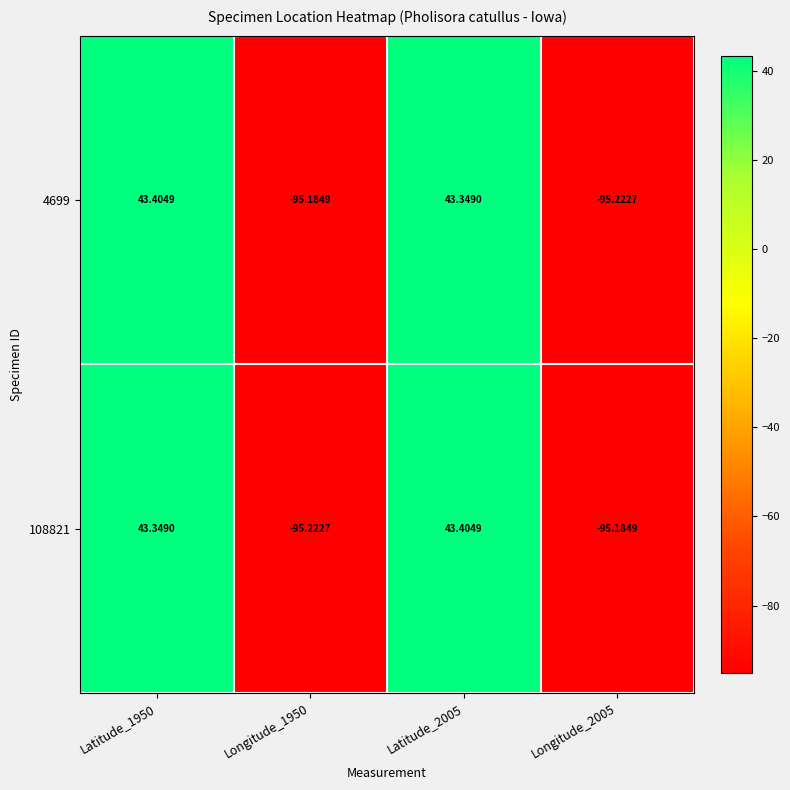

What is the spread (max minus min) of values at Latitude_2005?

0.1